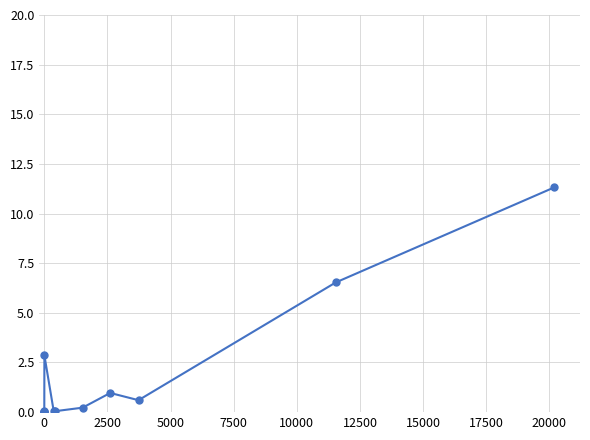

How many interior local peaks (higher than both neighbors) does the data have?

2